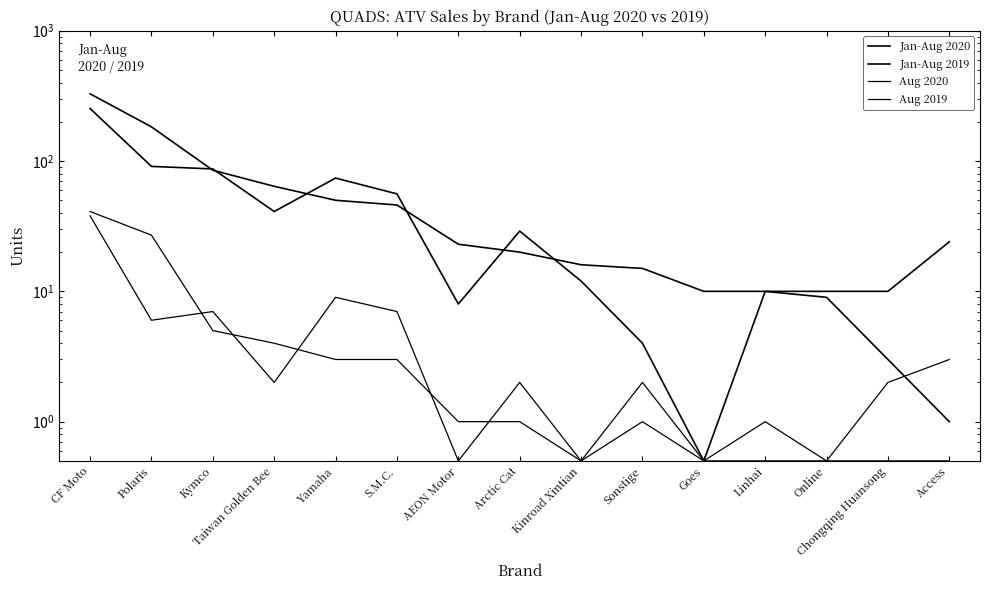

How many lines are shown in the chart?

4